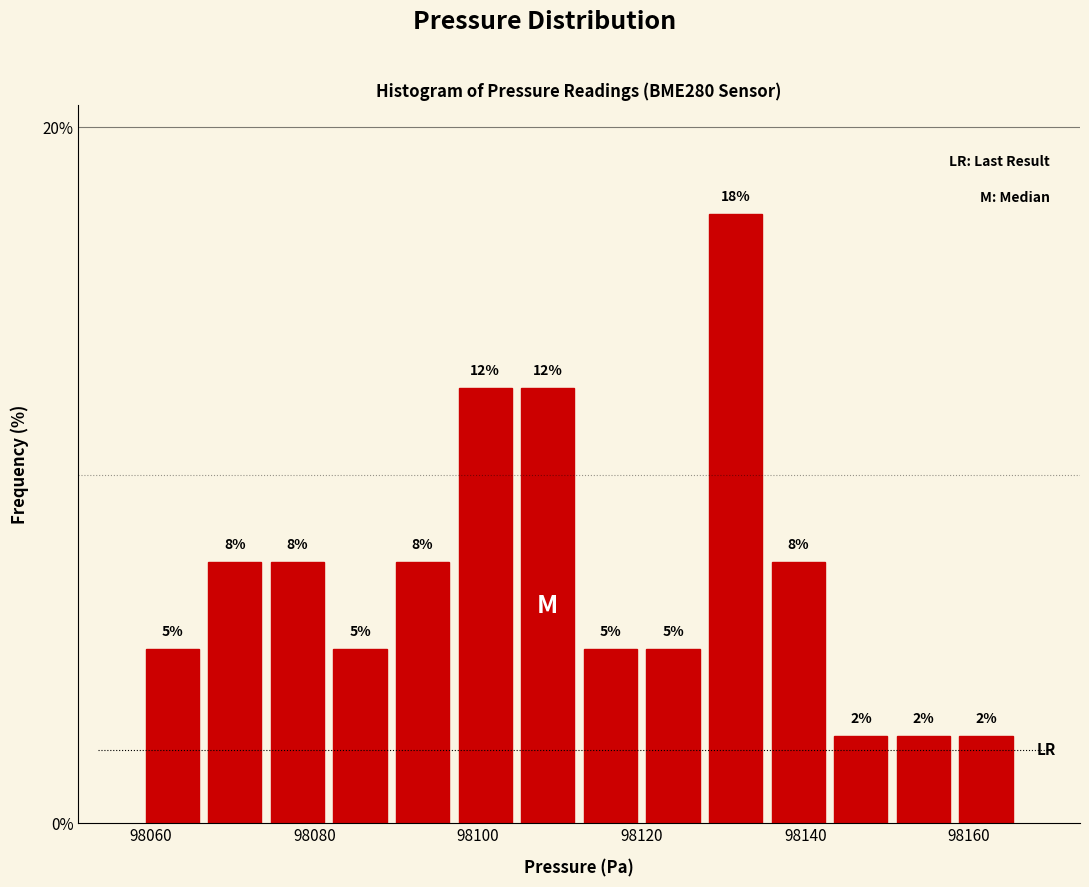

Around what value on the x-axis is the tallest bar? Give the approximate position of its centre, as read against the axis.

98132